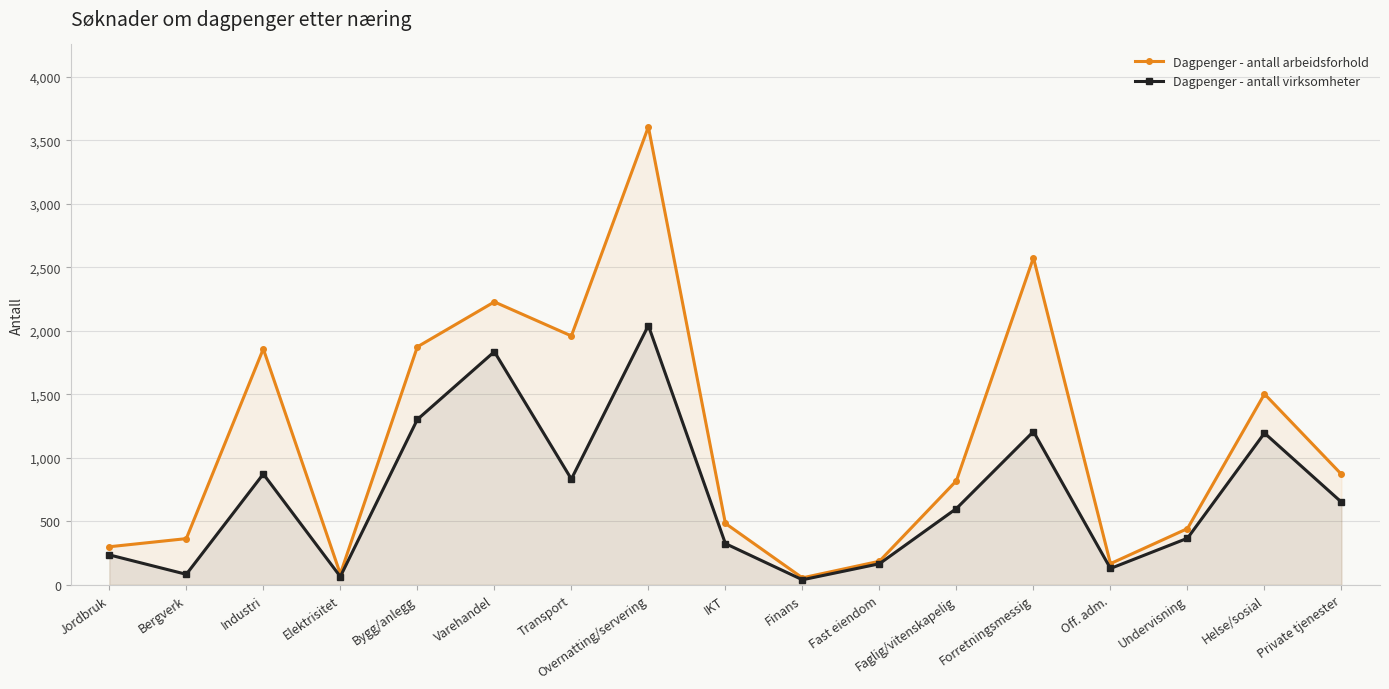

At which label does Dagpenger - antall arbeidsforhold first exceed 820?

Industri